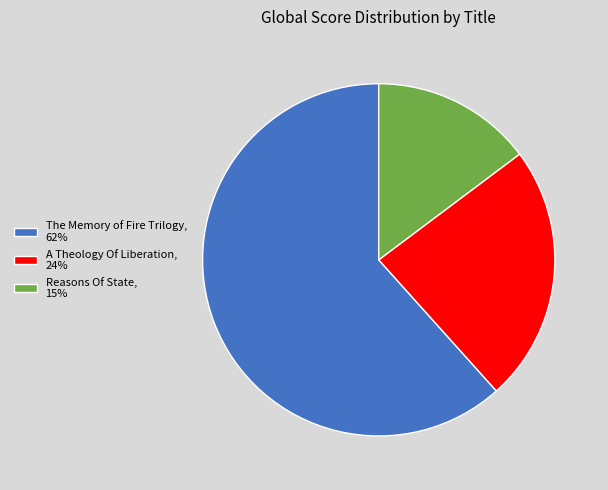

Combined, do A Theology Of Liberation, 24% and The Memory of Fire Trilogy, 62% account for over 50%?

Yes